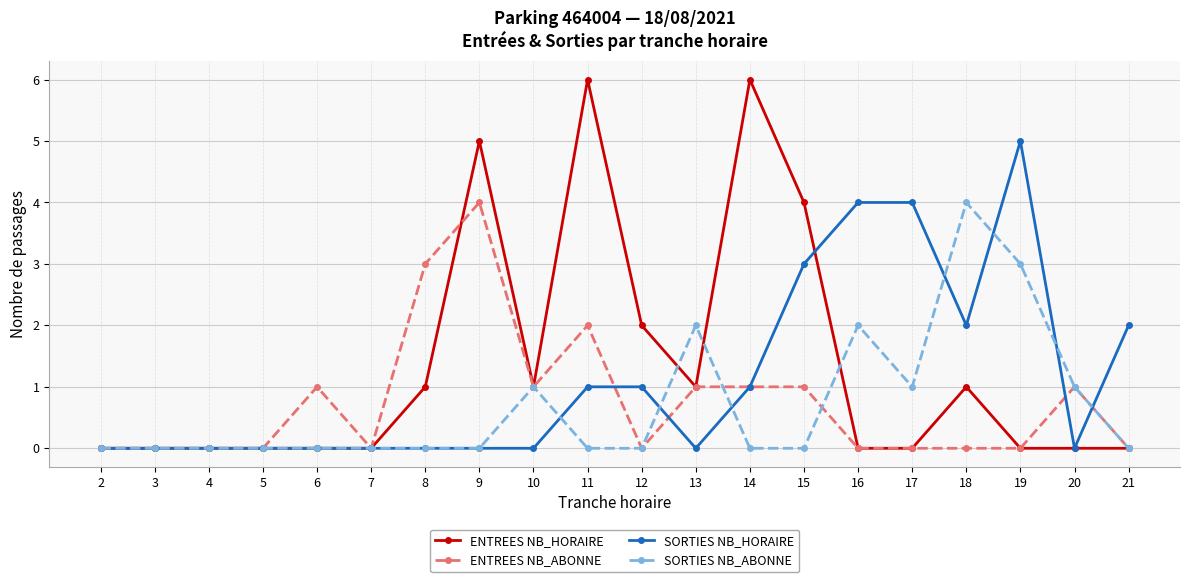

What is the spread (max minus min) of values at 12?

2